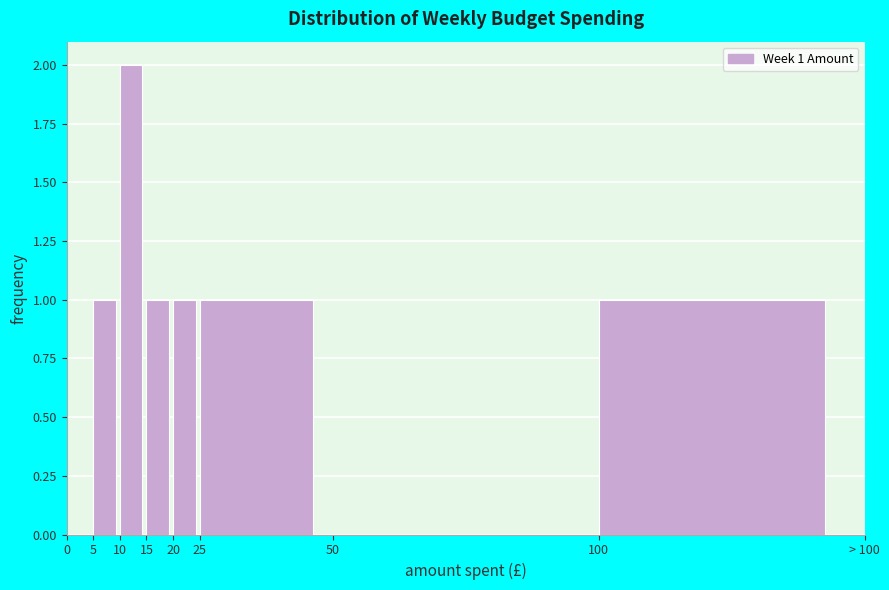

Reading left to right, list all the values displayed in this chart.

0=0	5=1	10=2	15=1	20=1	25=1	50=0	100=1